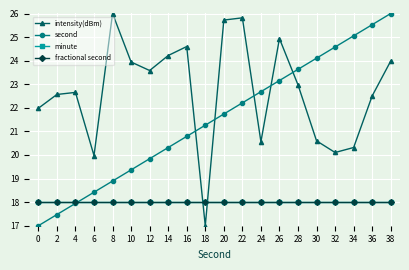

The value of minute at 32 is 24.6. True or false?

False